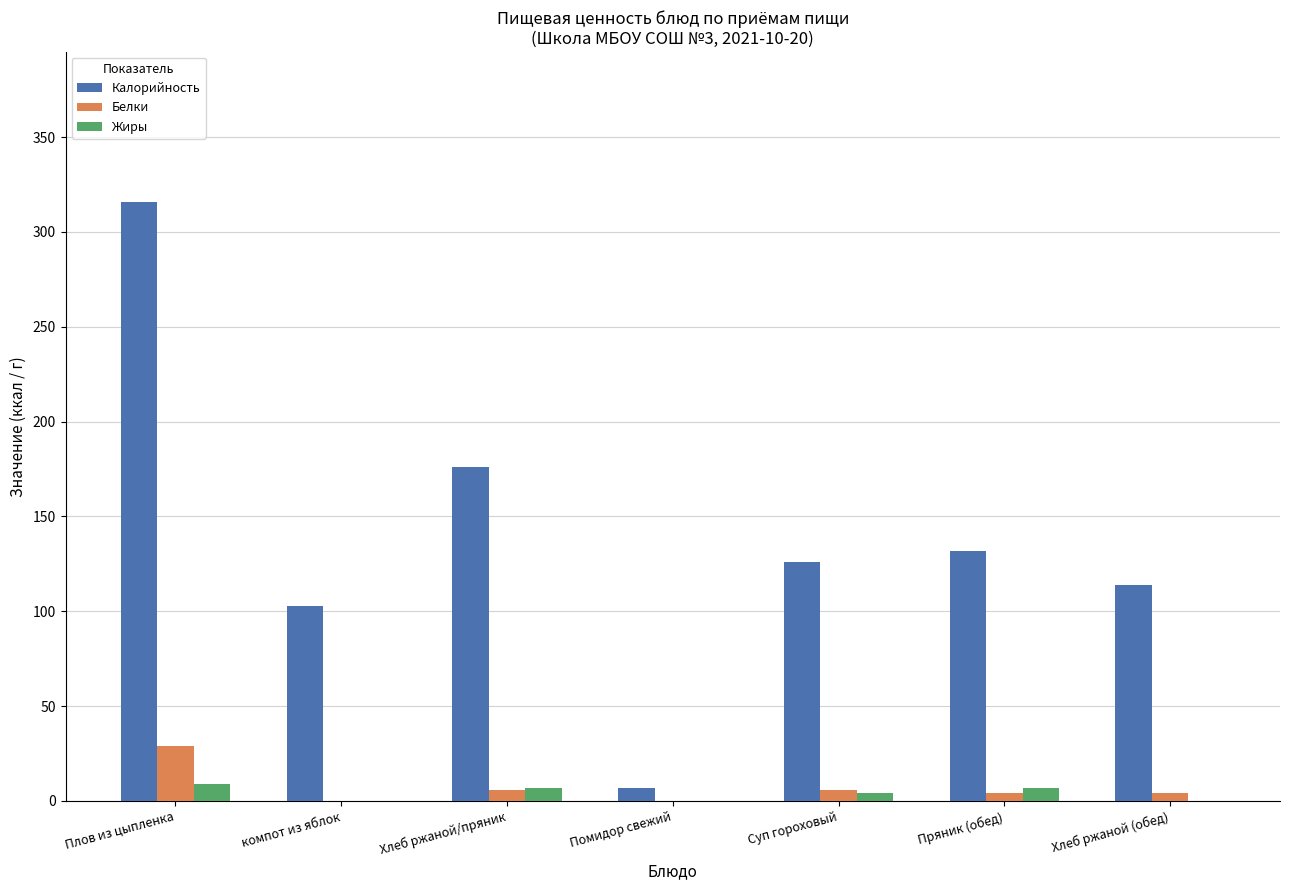

What is the sum of the Жиры values at Хлеб ржаной/пряник and Суп гороховый?

11